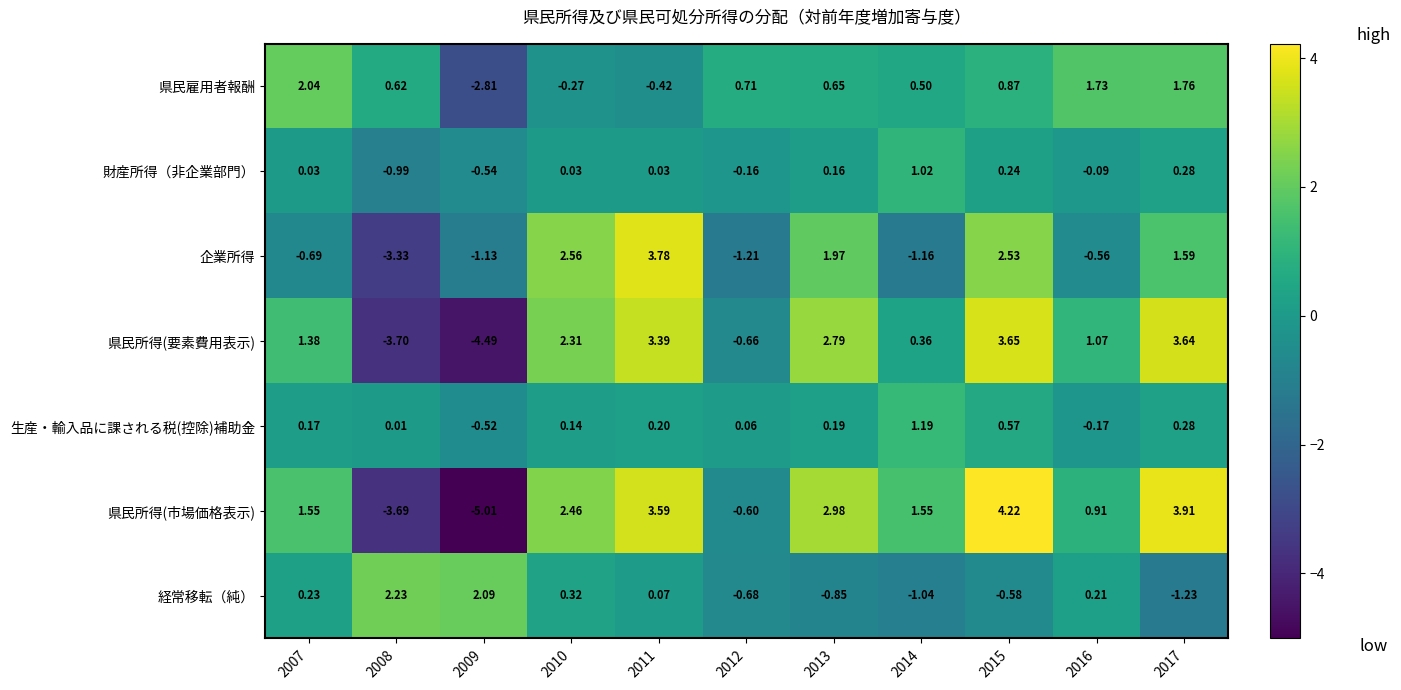

At which category is the sum across all series the highest?

2015